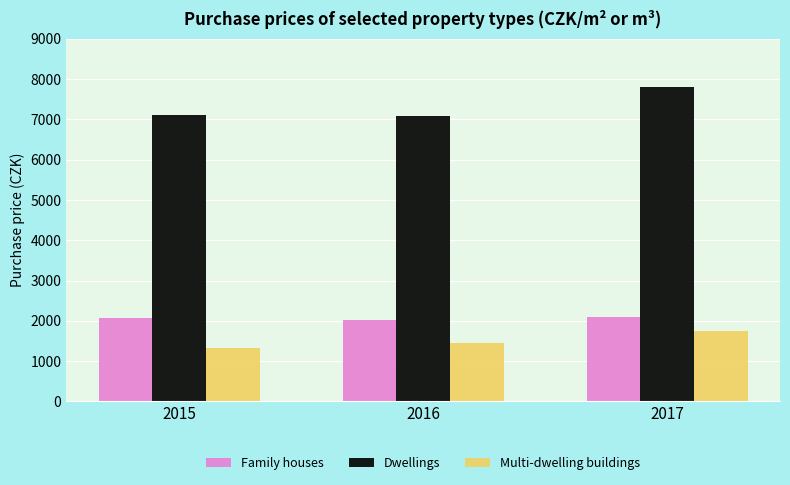

How many groups of bars are there?

3